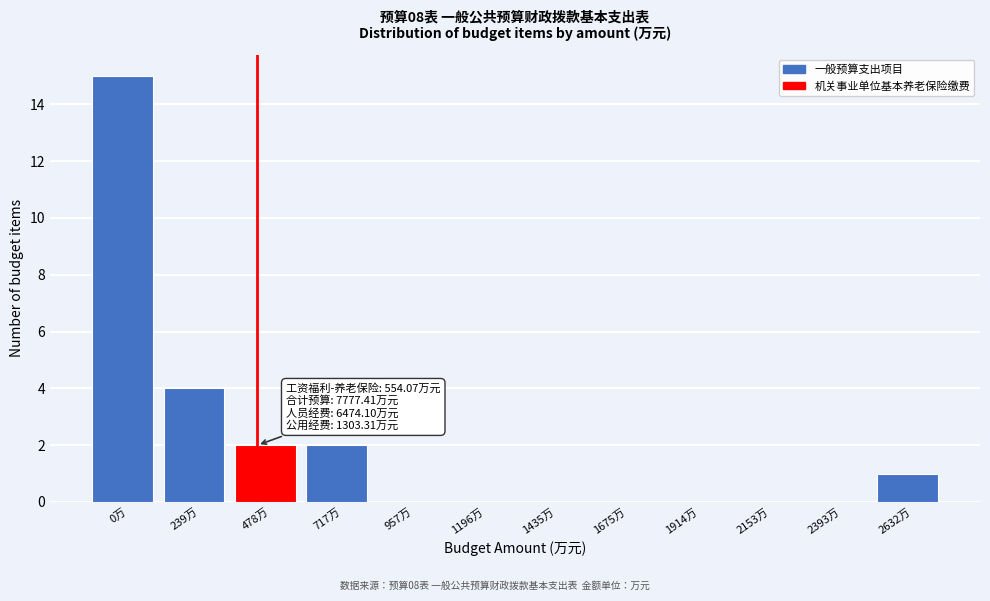

Reading left to right, list all the values displayed in this chart.

0万=15	239万=4	478万=2	717万=2	957万=0	1196万=0	1435万=0	1675万=0	1914万=0	2153万=0	2393万=0	2632万=1